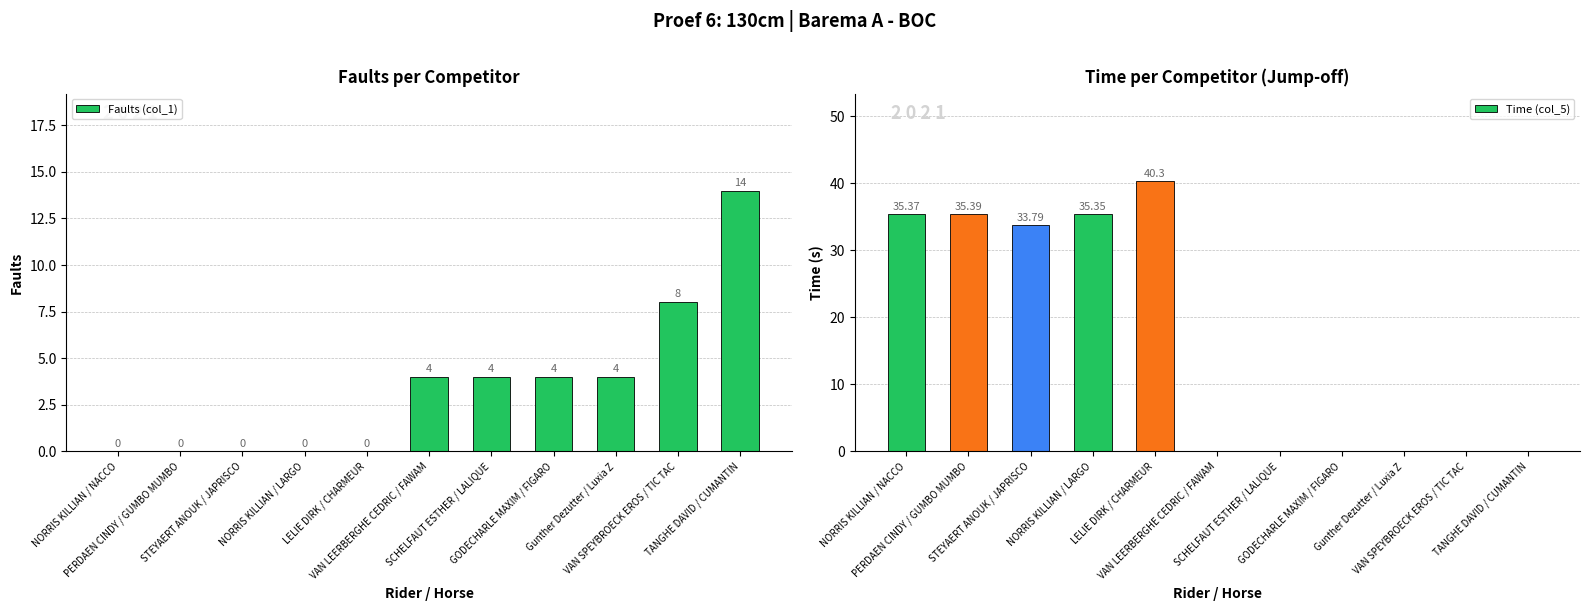

The Time (col_5) series shows 0.0 at VAN LEERBERGHE CEDRIC / FAWAM. True or false?

True